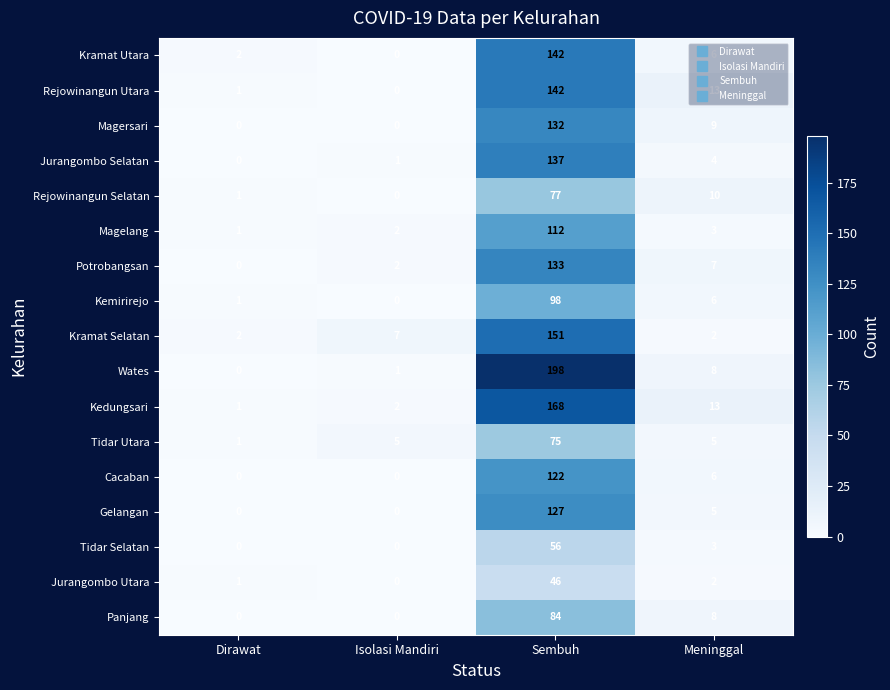

At which category is the sum across all series the highest?

Sembuh